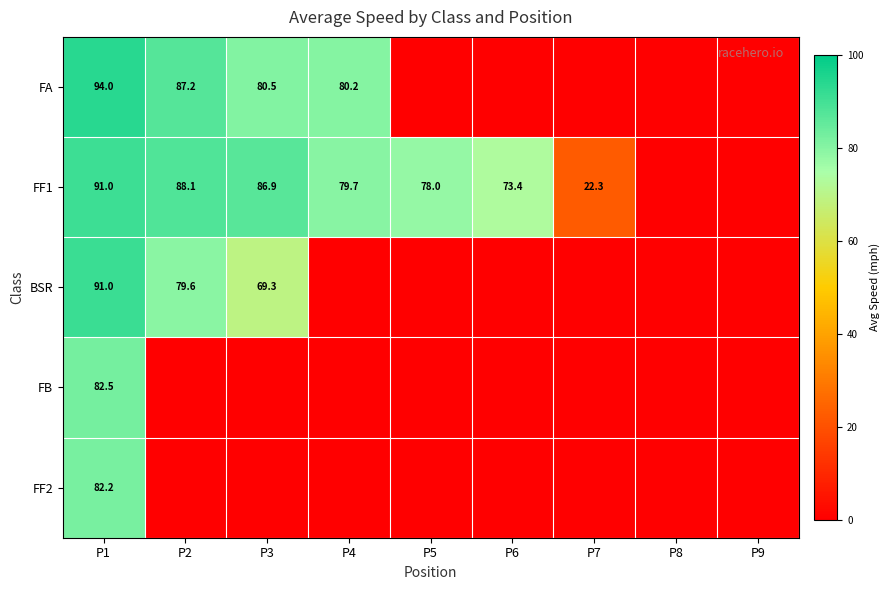

True or false: FF1 has a value of 49.0 at P6.

False